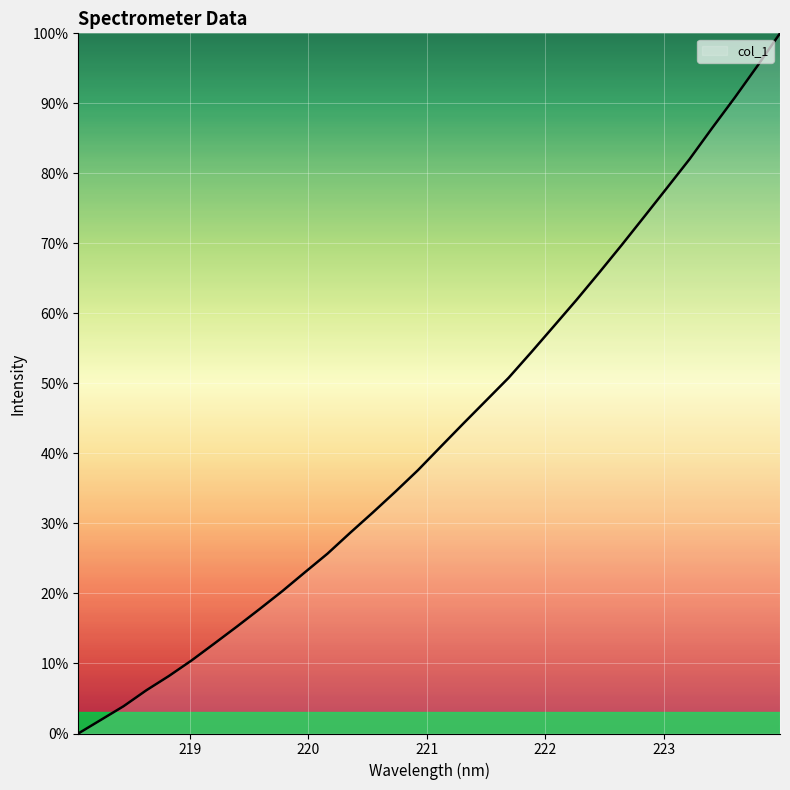

How many lines are shown in the chart?

1